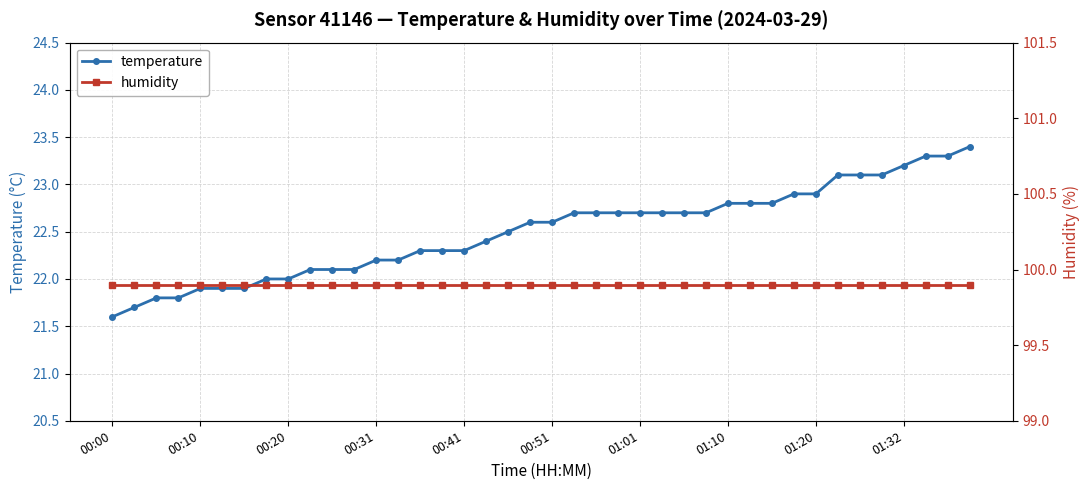

Does the chart display data point markers on the line(s)?

Yes